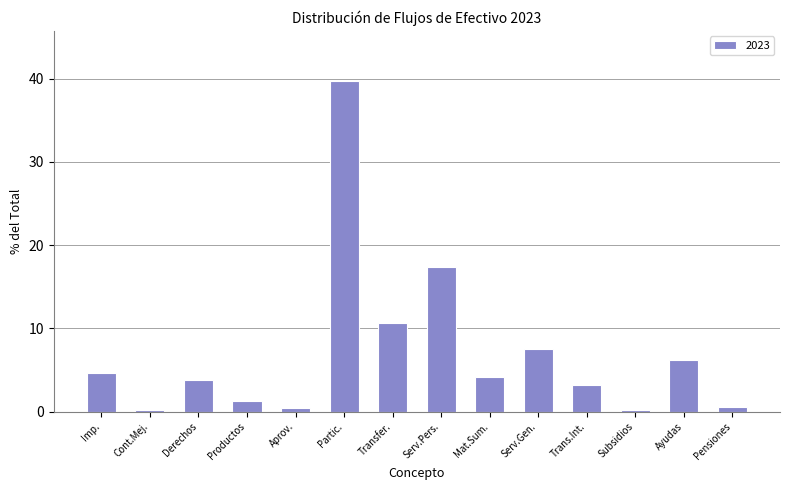

What is the difference between the second highest and minimum values?

17.2